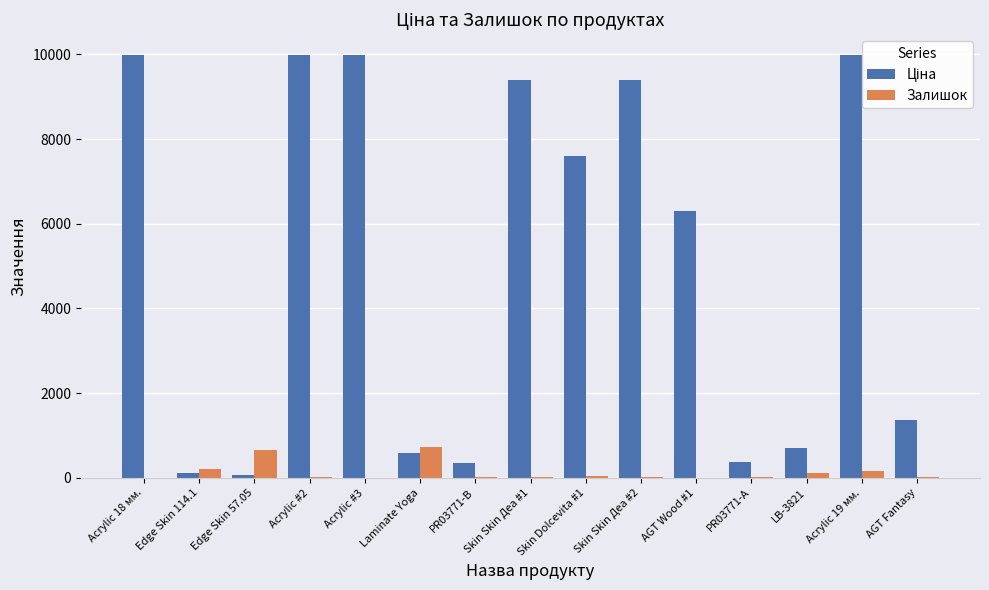

What is the sum of all Залишок values?

2035.0